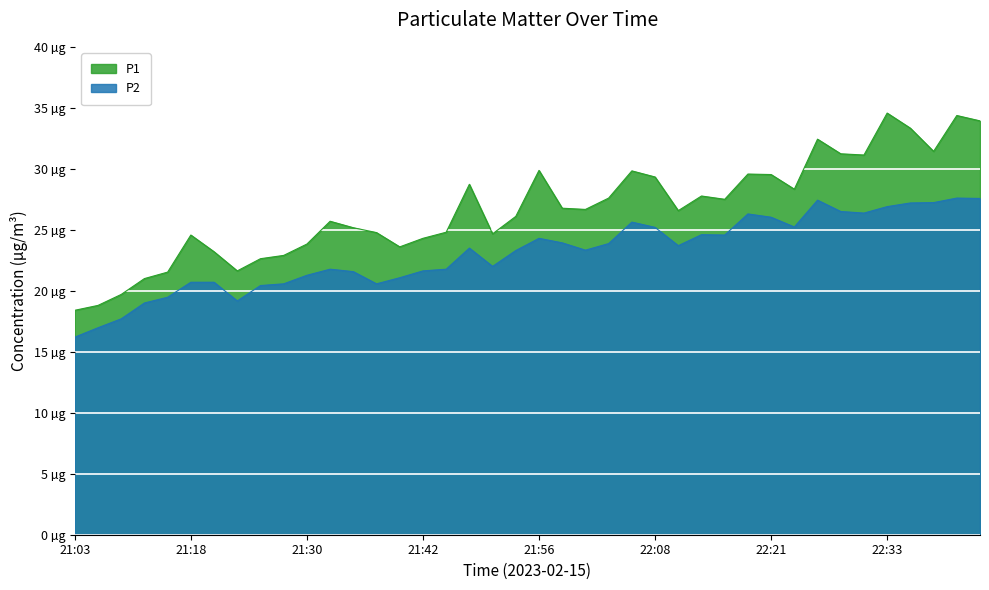

What are all the series names shown in the legend?

P1, P2